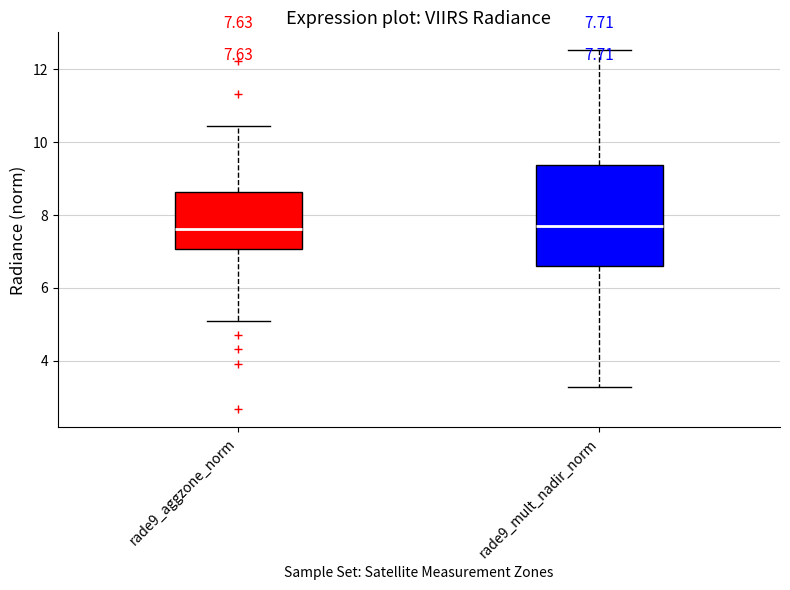

Which box is the tallest, from its lower edge to its upper edge?

rade9_mult_nadir_norm